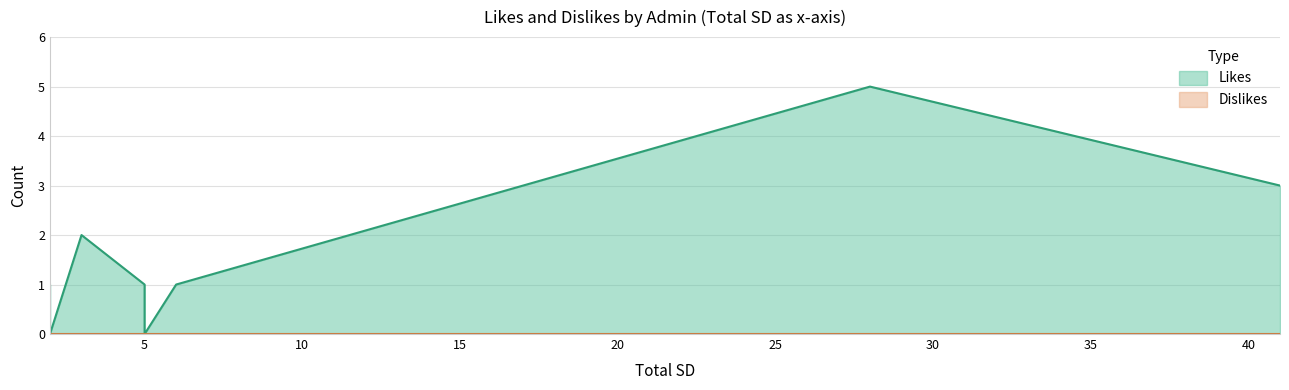

Rank the series by their average value, from lowest to highest.

Dislikes, Likes